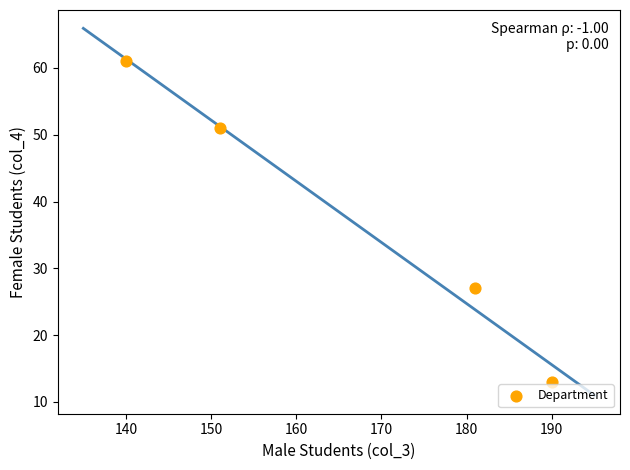

What is the range of X values (max minus min)?

50